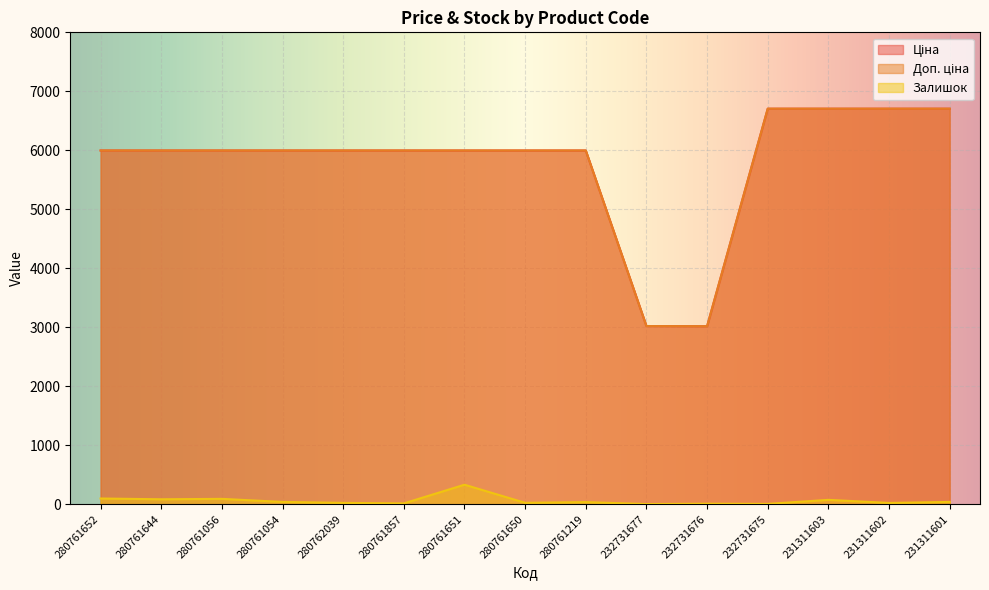

List the series in order of their peak value, lowest first.

Залишок, Ціна, Доп. ціна